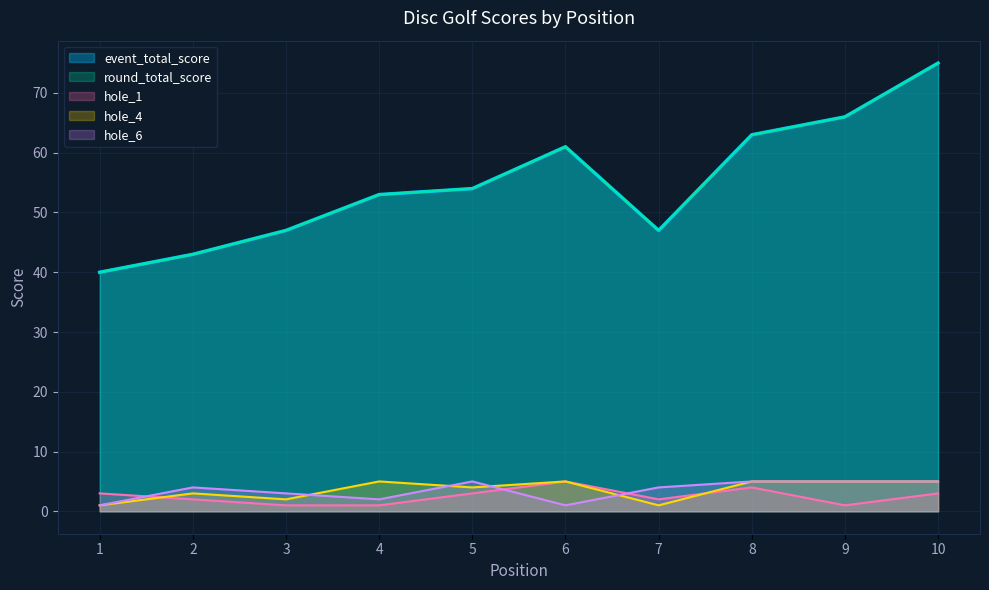

Is the value of hole_1 at 10 greater than the value of event_total_score at 2?

No